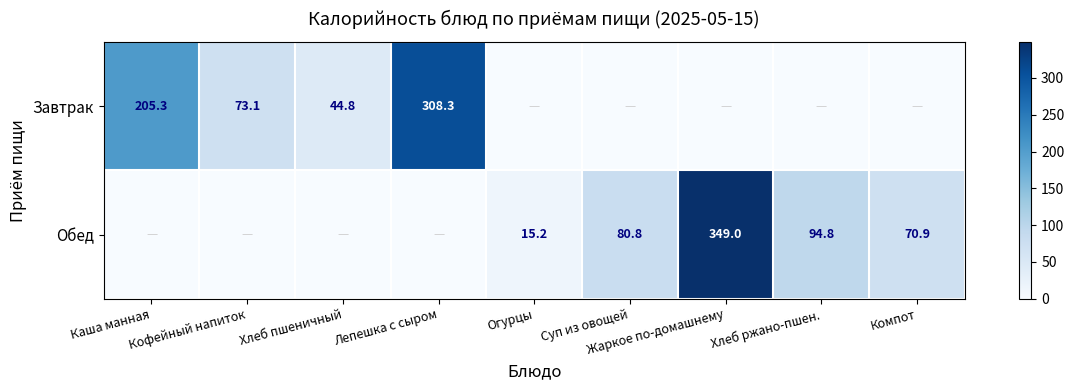

What is the sum of the Обед values at Жаркое по-домашнему and Суп из овощей?

429.8